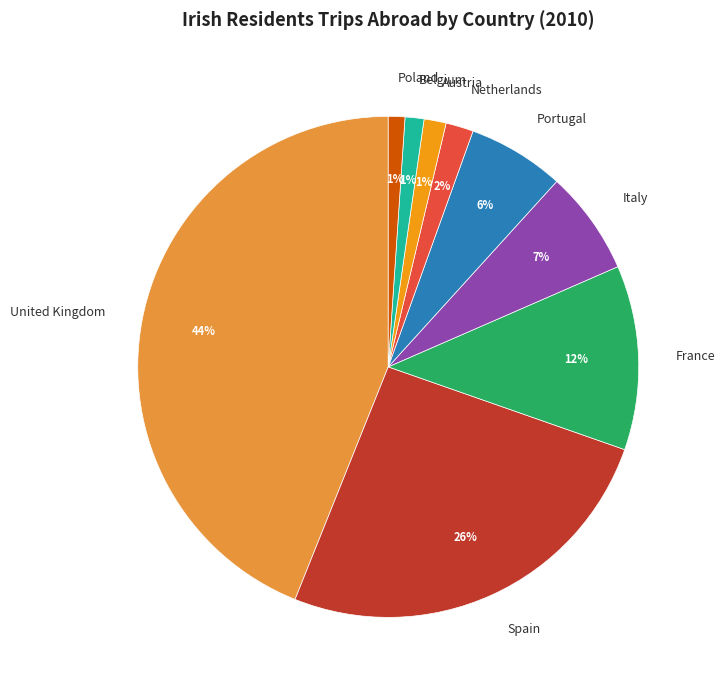

True or false: Belgium accounts for 1% of the total.

True